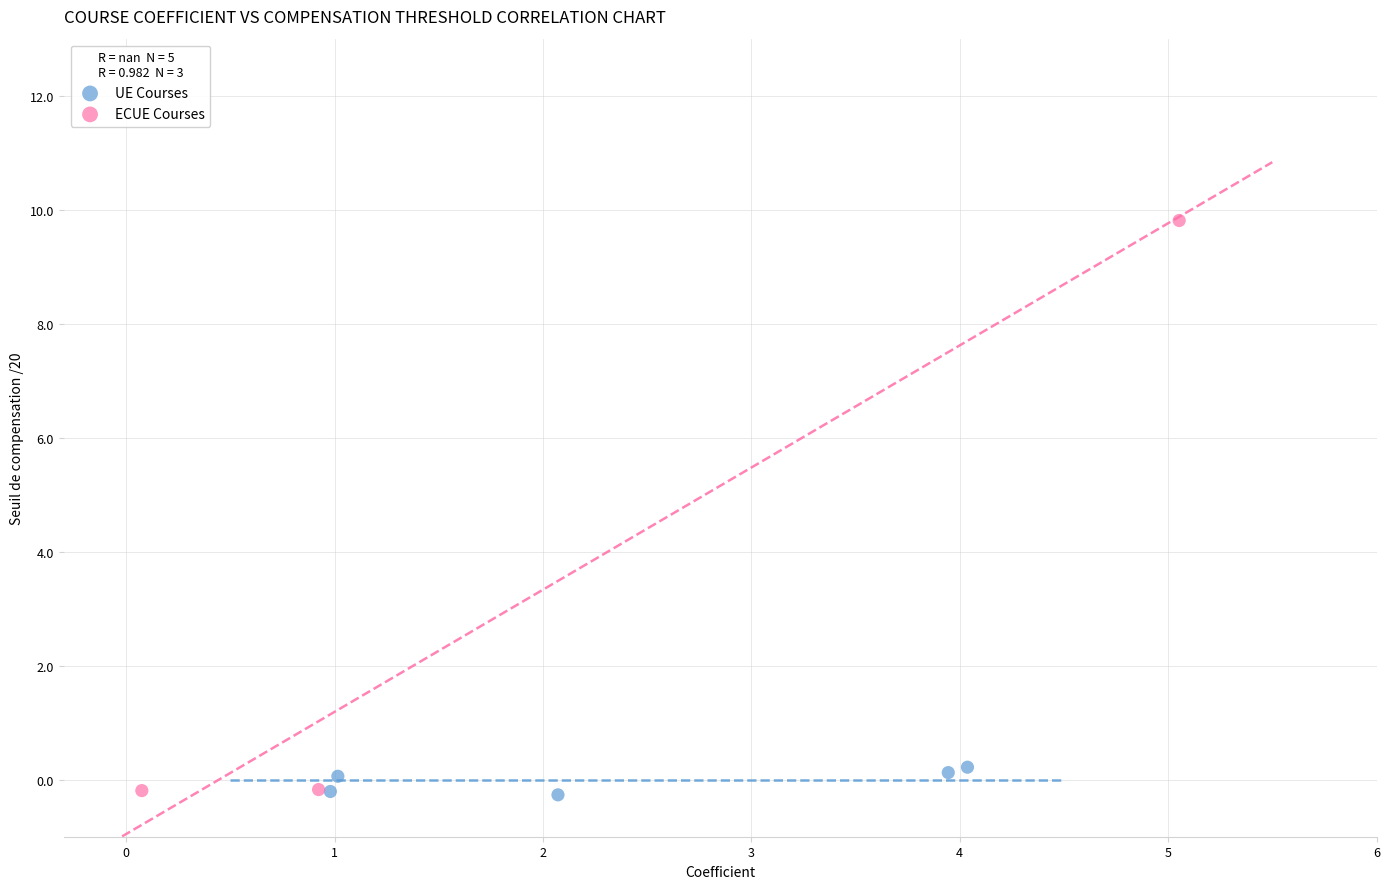

Which series has the widest spread of Y values?

ECUE Courses